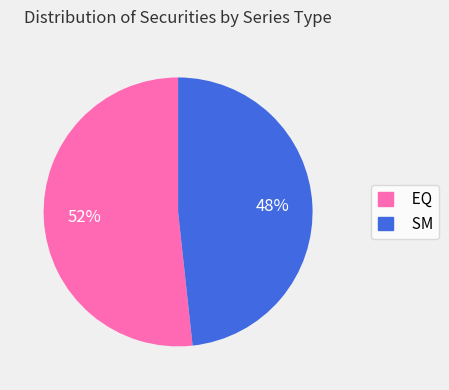

To the nearest percent, what portion does SM represent?

48%